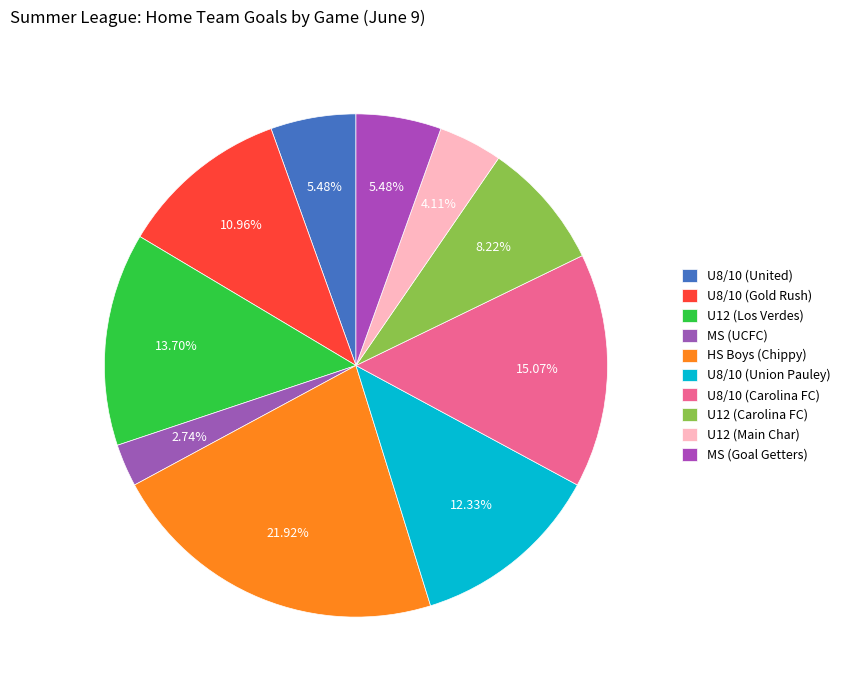

Is there any slice that represents more than half of the pie?

No